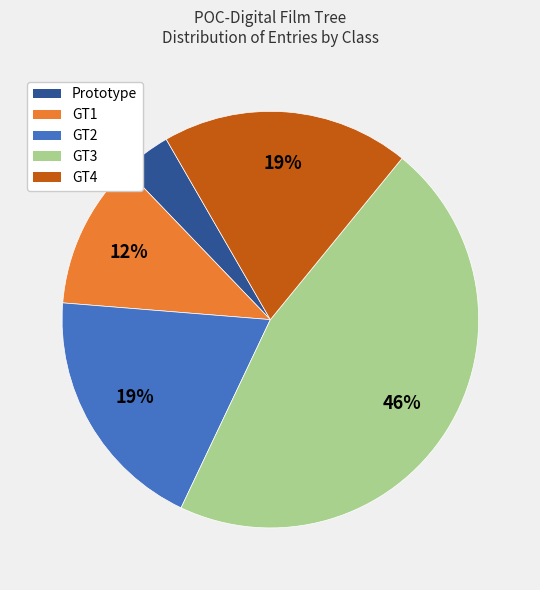

What is the smallest slice in the pie chart?

Prototype